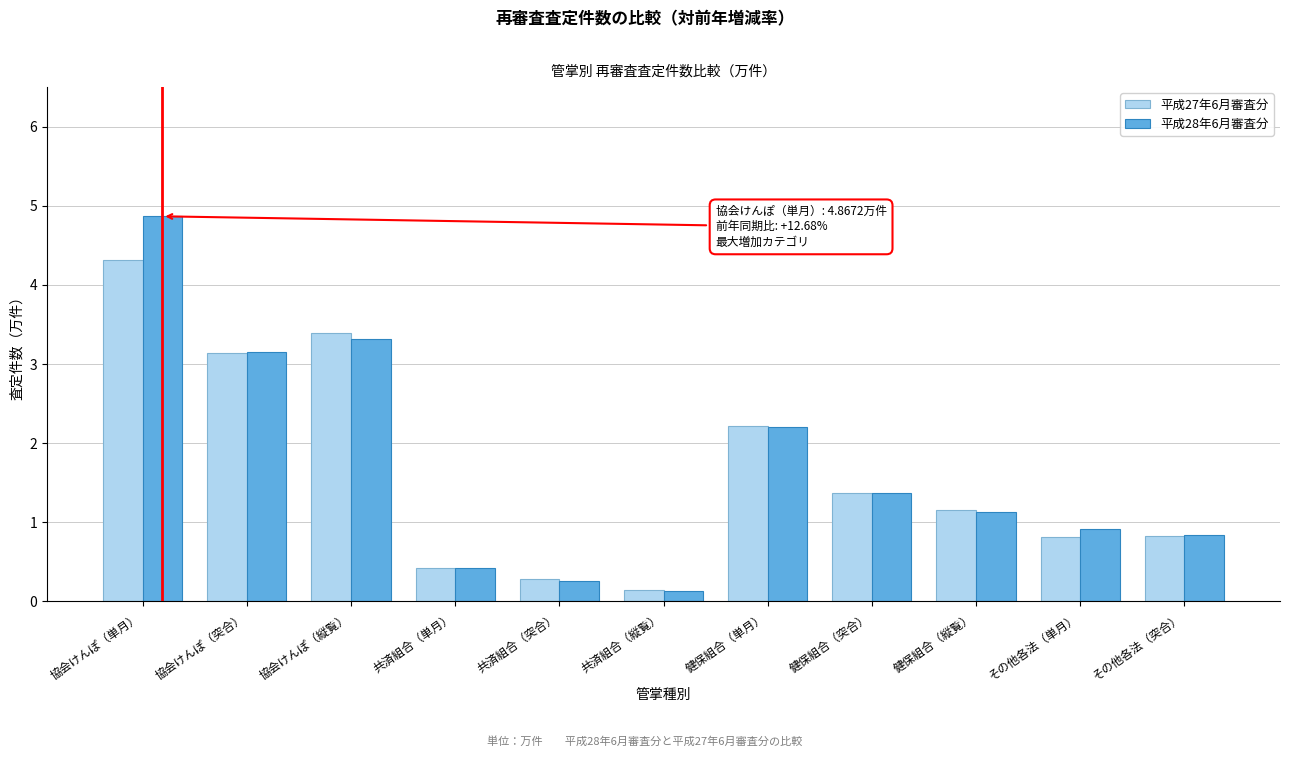

Reading right to left, what are all the values shown in this chart?

平成27年6月審査分: その他各法（突合）=0.8	その他各法（単月）=0.8	健保組合（縦覧）=1.2	健保組合（突合）=1.4	健保組合（単月）=2.2	共済組合（縦覧）=0.1	共済組合（突合）=0.3	共済組合（単月）=0.4	協会けんぽ（縦覧）=3.4	協会けんぽ（突合）=3.1	協会けんぽ（単月）=4.3
平成28年6月審査分: その他各法（突合）=0.8	その他各法（単月）=0.9	健保組合（縦覧）=1.1	健保組合（突合）=1.4	健保組合（単月）=2.2	共済組合（縦覧）=0.1	共済組合（突合）=0.3	共済組合（単月）=0.4	協会けんぽ（縦覧）=3.3	協会けんぽ（突合）=3.1	協会けんぽ（単月）=4.9